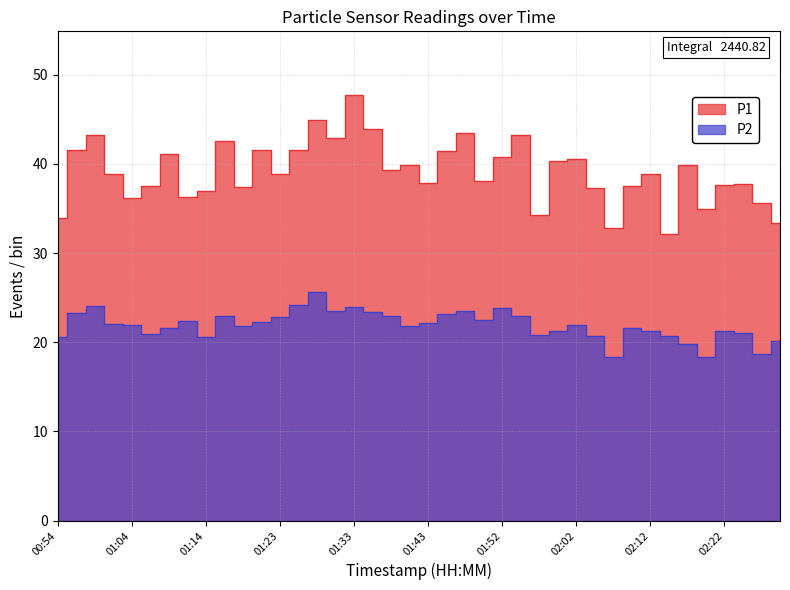

What is the average value of the P1 series?

39.1